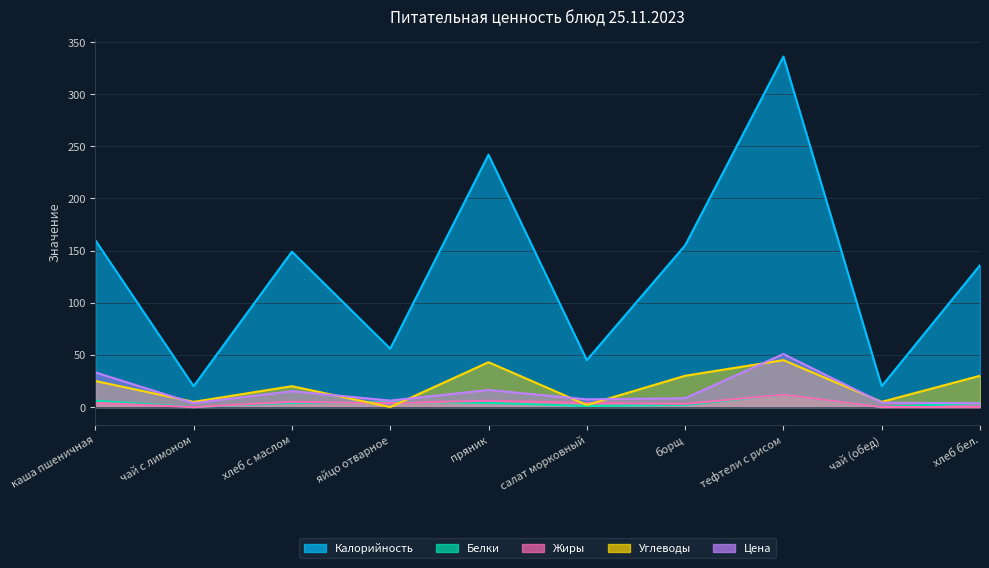

What is the difference between the Жиры values at хлеб с маслом and пряник?

1.0